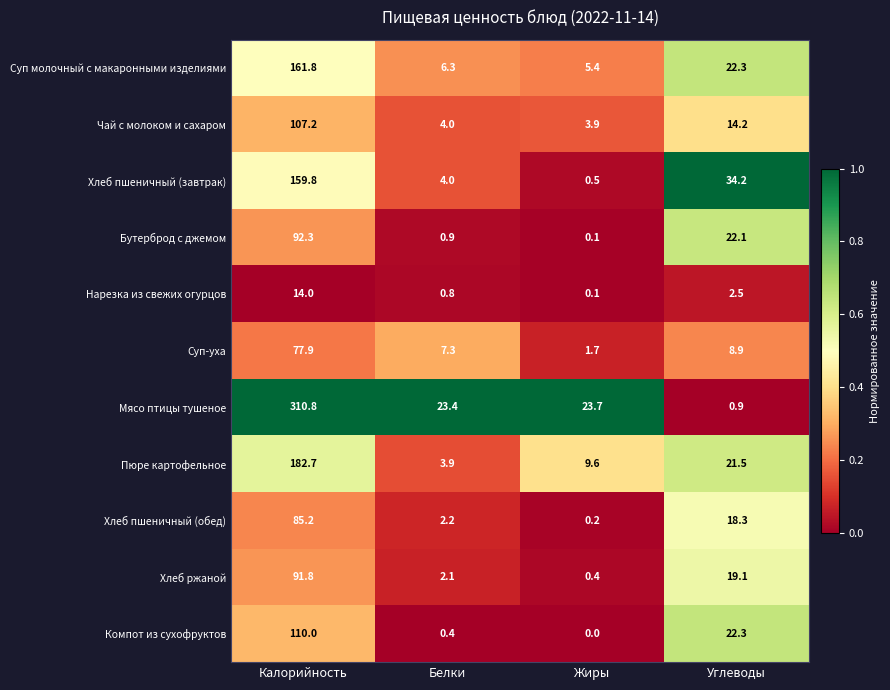

At which category is the sum across all series the highest?

Калорийность